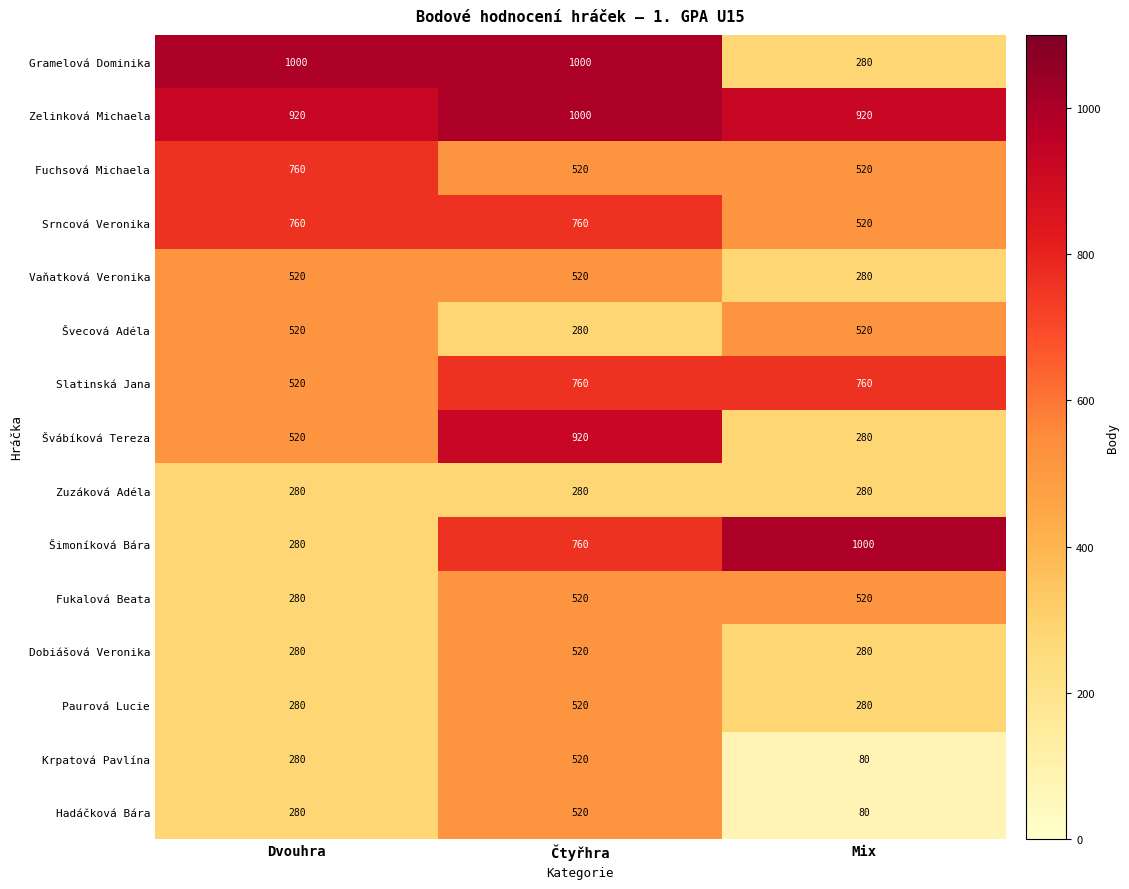

What is the total value across all series at Mix?

6600